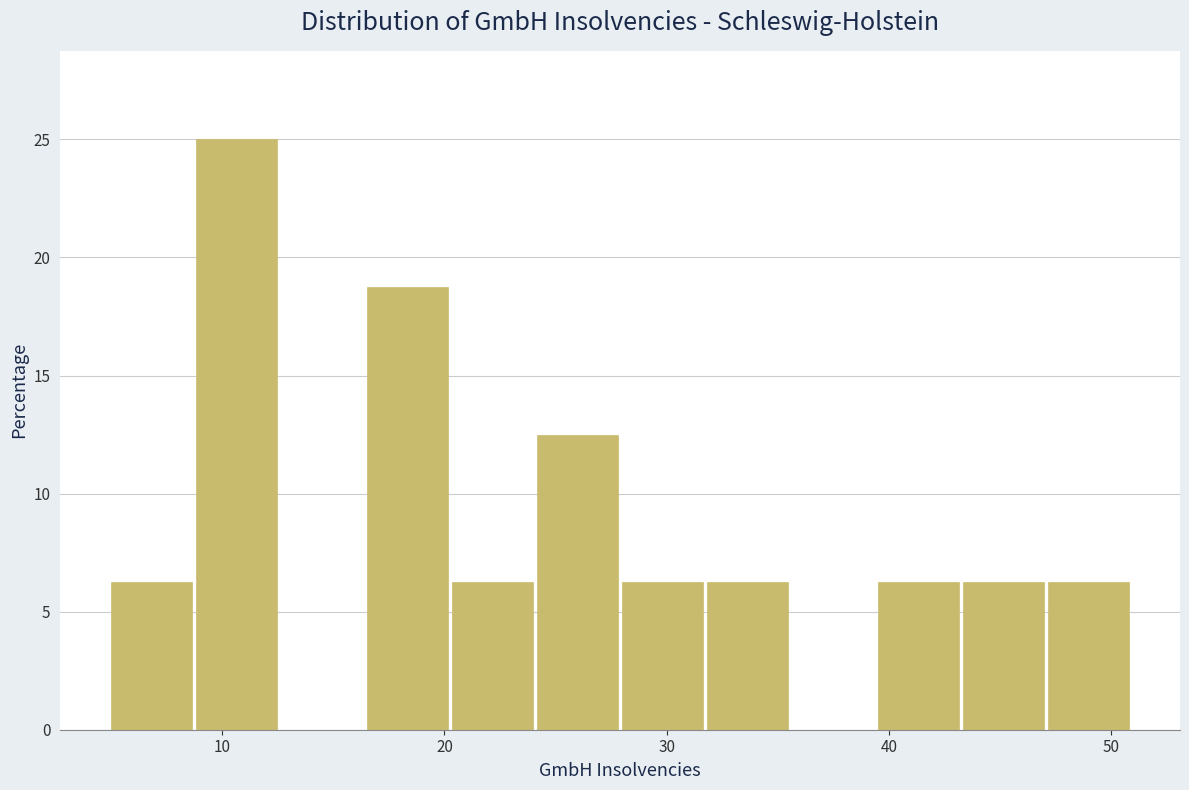

Read against the x-axis, roughly where is the centre of the tallest bar?

11